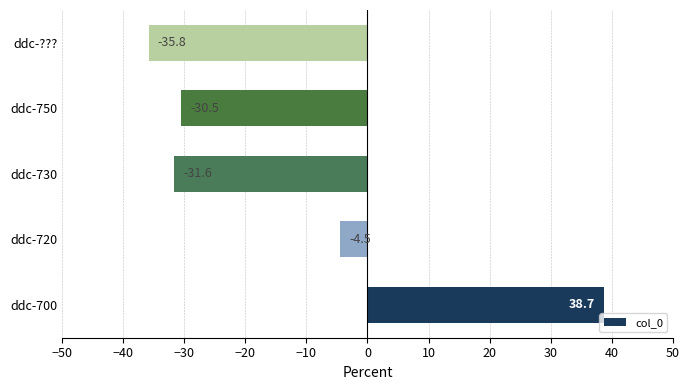

What is the difference between the second highest and second lowest values?

27.1